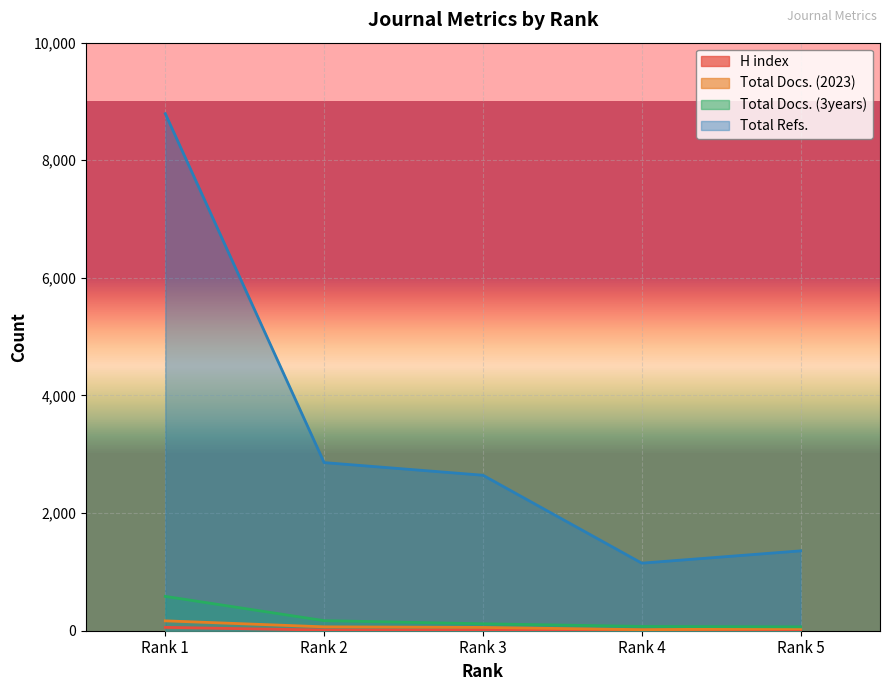

What is the difference between the maximum and minimum values in the Total Docs. (3years) series?

518